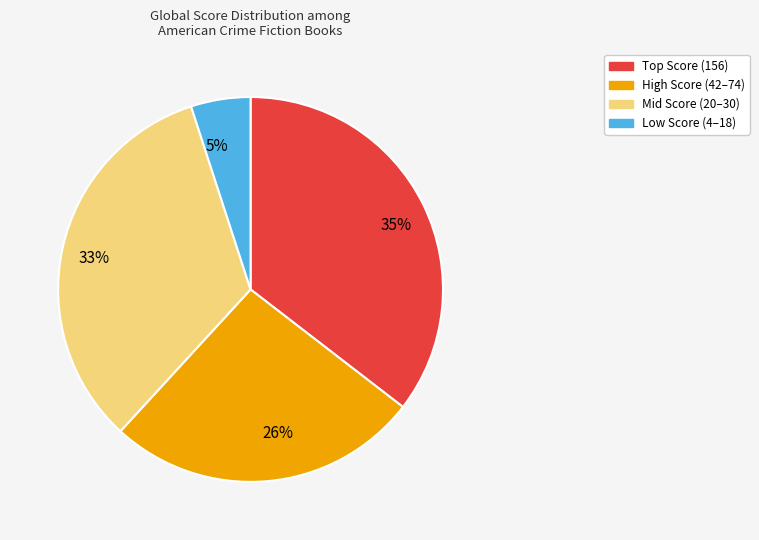

Which category has the biggest portion of the pie?

35%